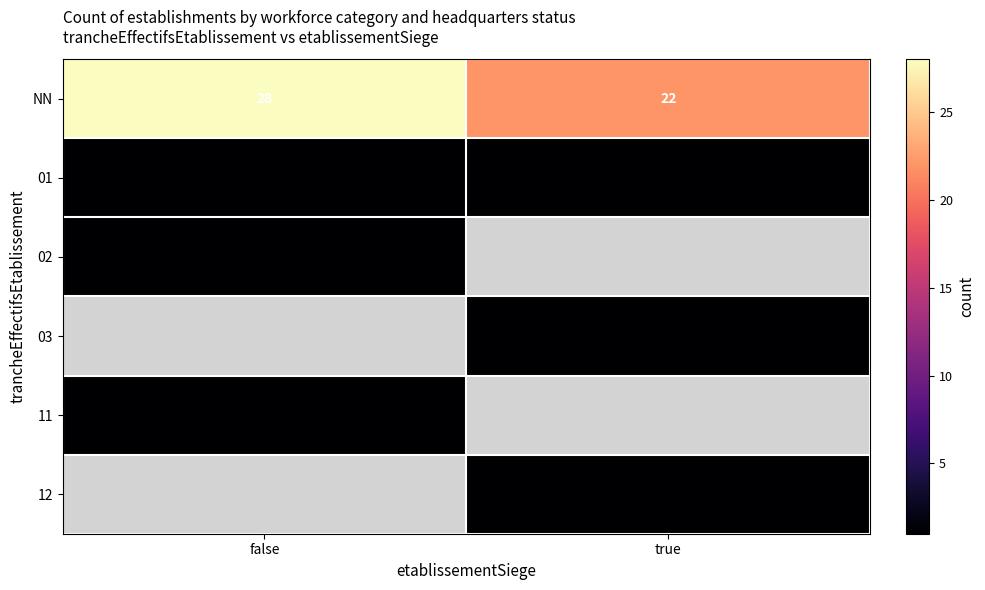

The 02 series shows 1 at false. True or false?

True